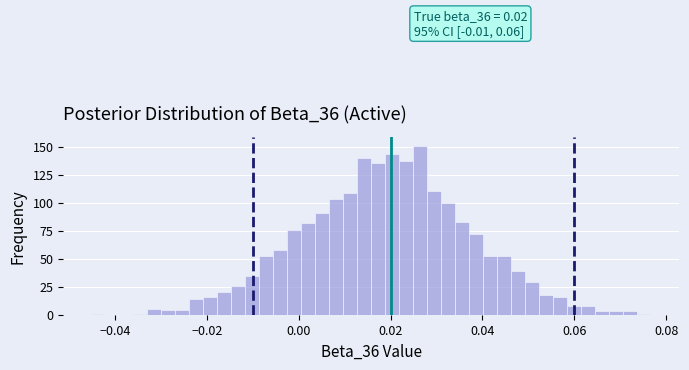

Read against the x-axis, roughly where is the centre of the tallest bar?

0.026